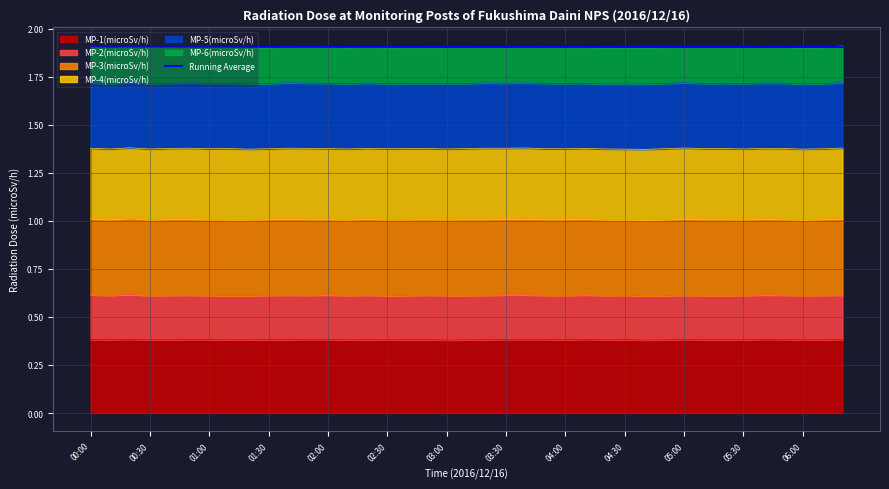

What is the sum of all values?

74.4